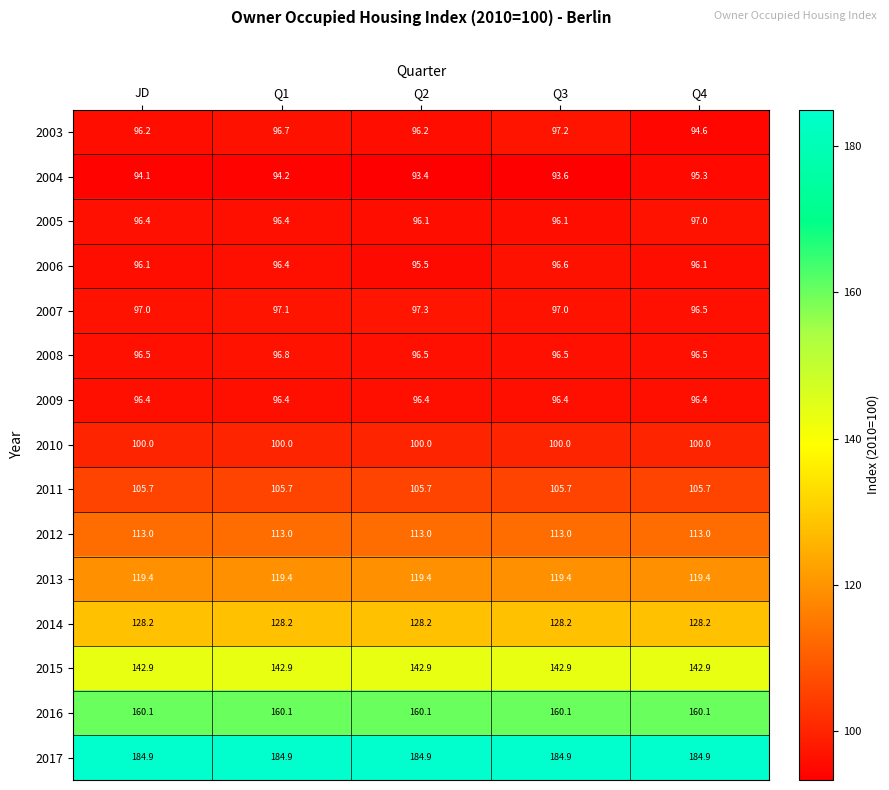

What is the minimum value shown in the chart?

93.4